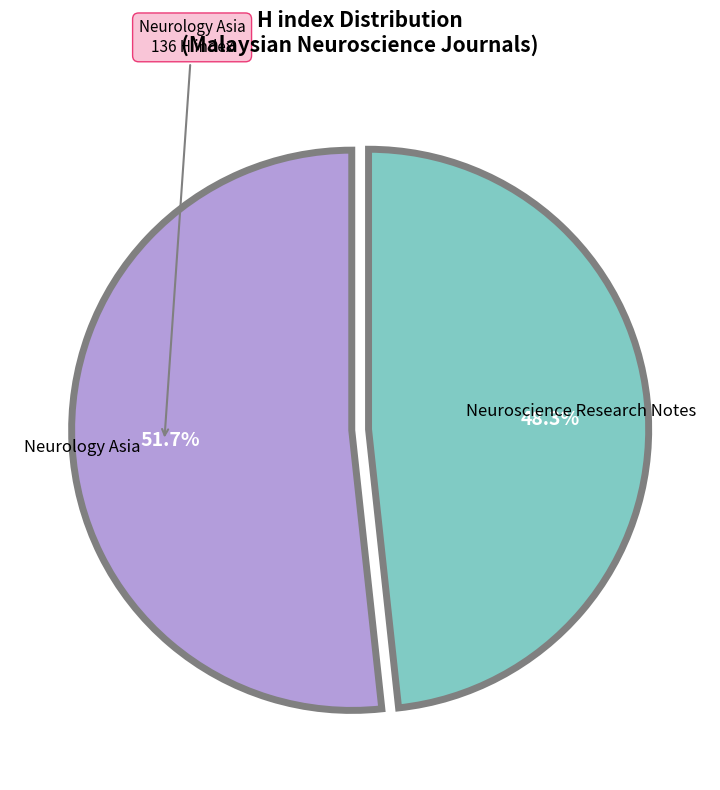

Is there a majority slice in this chart?

Yes